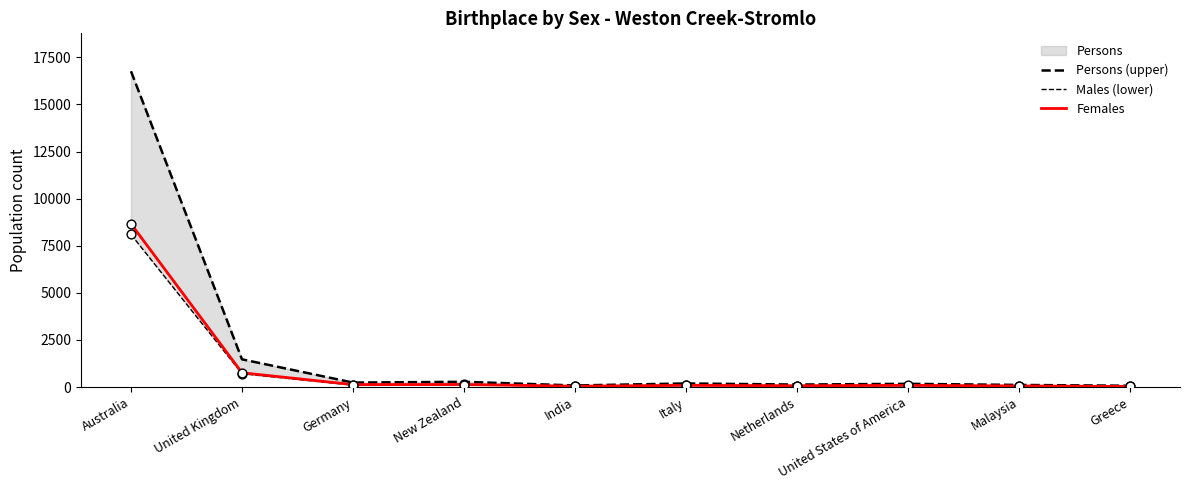

Which series has the largest total across all categories?

Persons (upper)